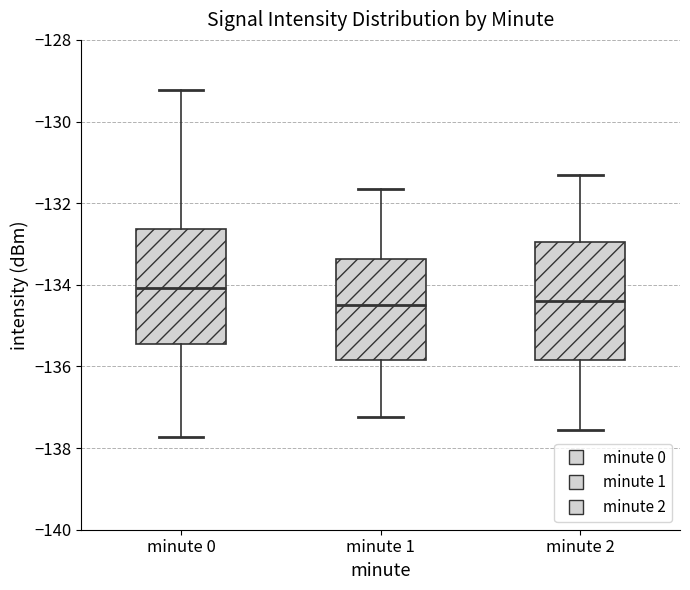

Reading left to right, transcribe this box plot: for each box, give where its median line is, the range the box spans, and where its two whiskers end, as read against the y-axis. The values are not printed on the chart, so give them approximately, as read against the axis.

minute 0: median -134.0, box -135.4 to -132.6, whiskers -137.8 to -129.2
minute 1: median -134.6, box -135.8 to -133.4, whiskers -137.2 to -131.6
minute 2: median -134.4, box -135.8 to -133.0, whiskers -137.6 to -131.4